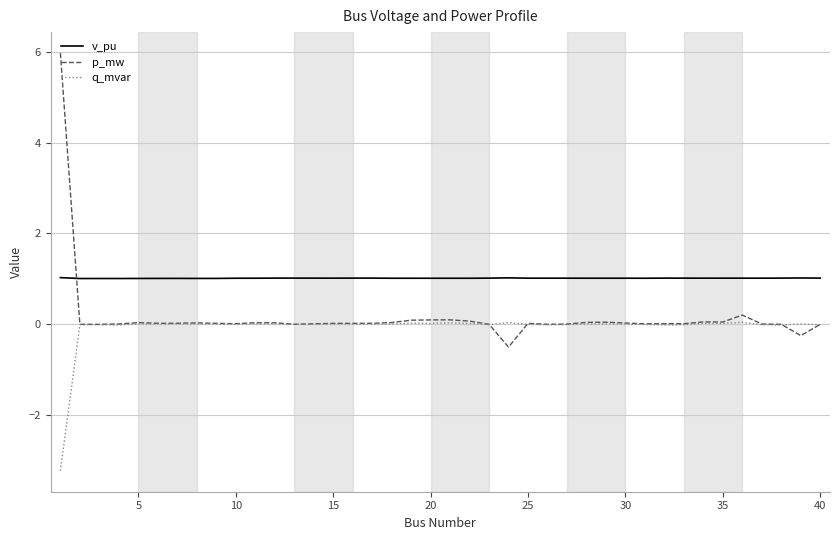

Is this an area chart (filled region under the line)?

No